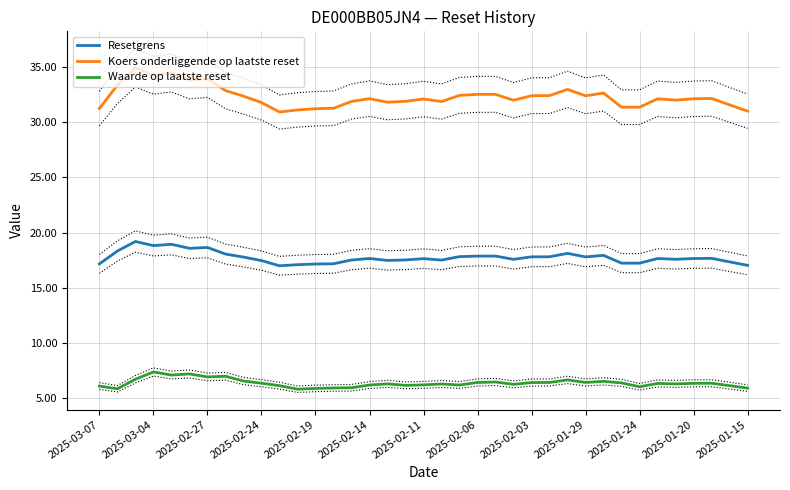

True or false: Waarde op laatste reset and Resetgrens cross at least once.

False